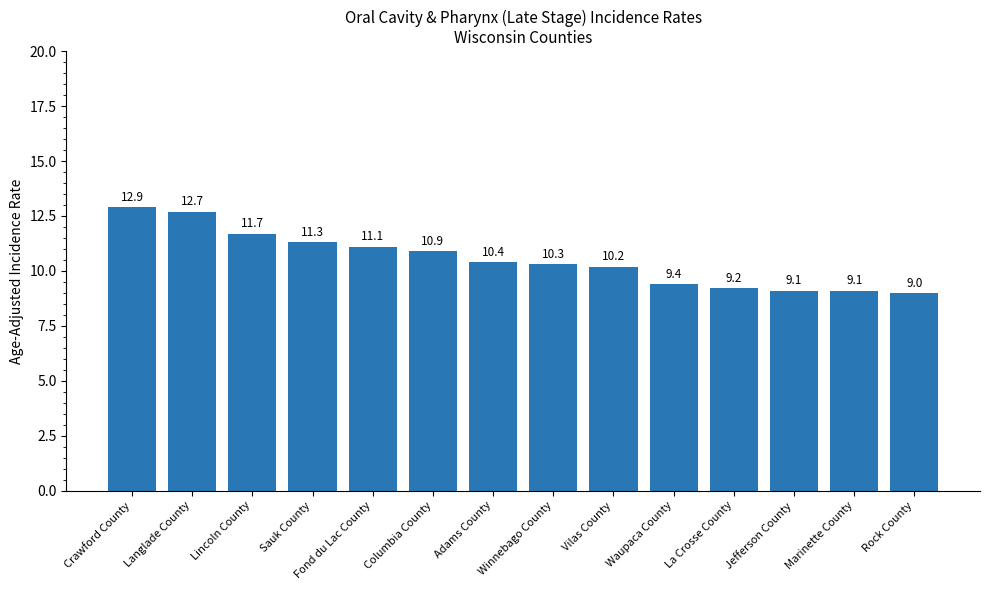

What is the sum of the values at Jefferson County and Sauk County?

20.4